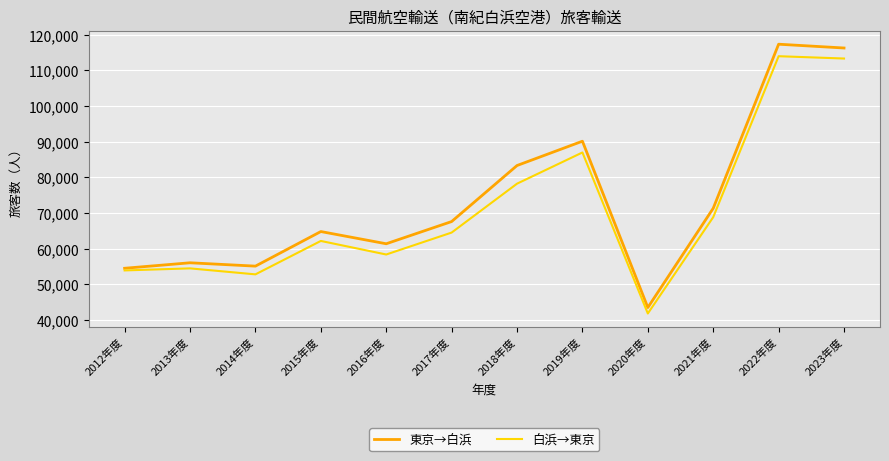

Does the chart display data point markers on the line(s)?

No